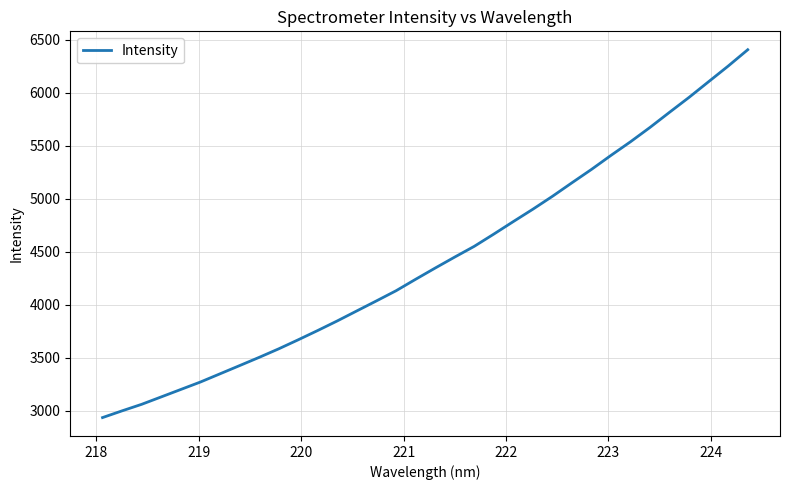

What is the maximum value shown in the chart?

6405.7